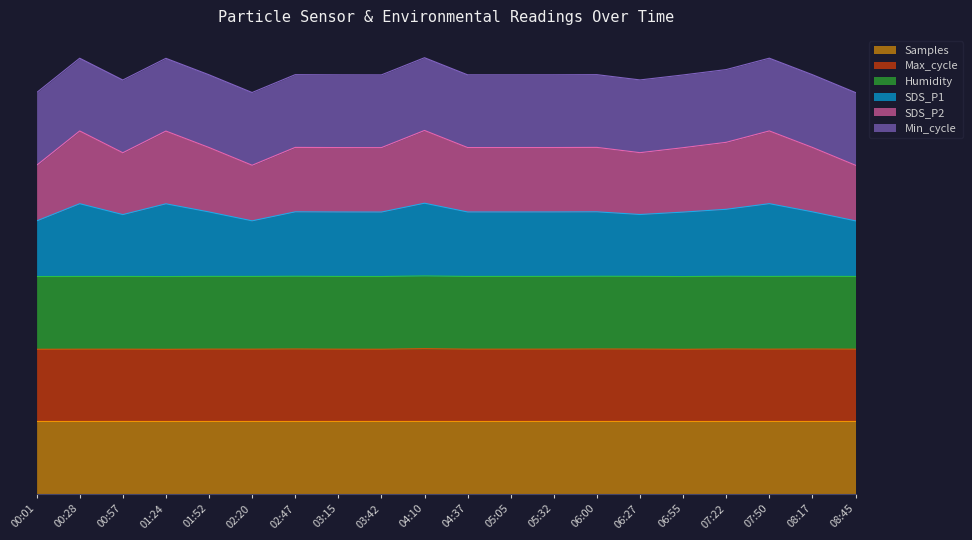

At which category is the sum across all series the highest?

04:10